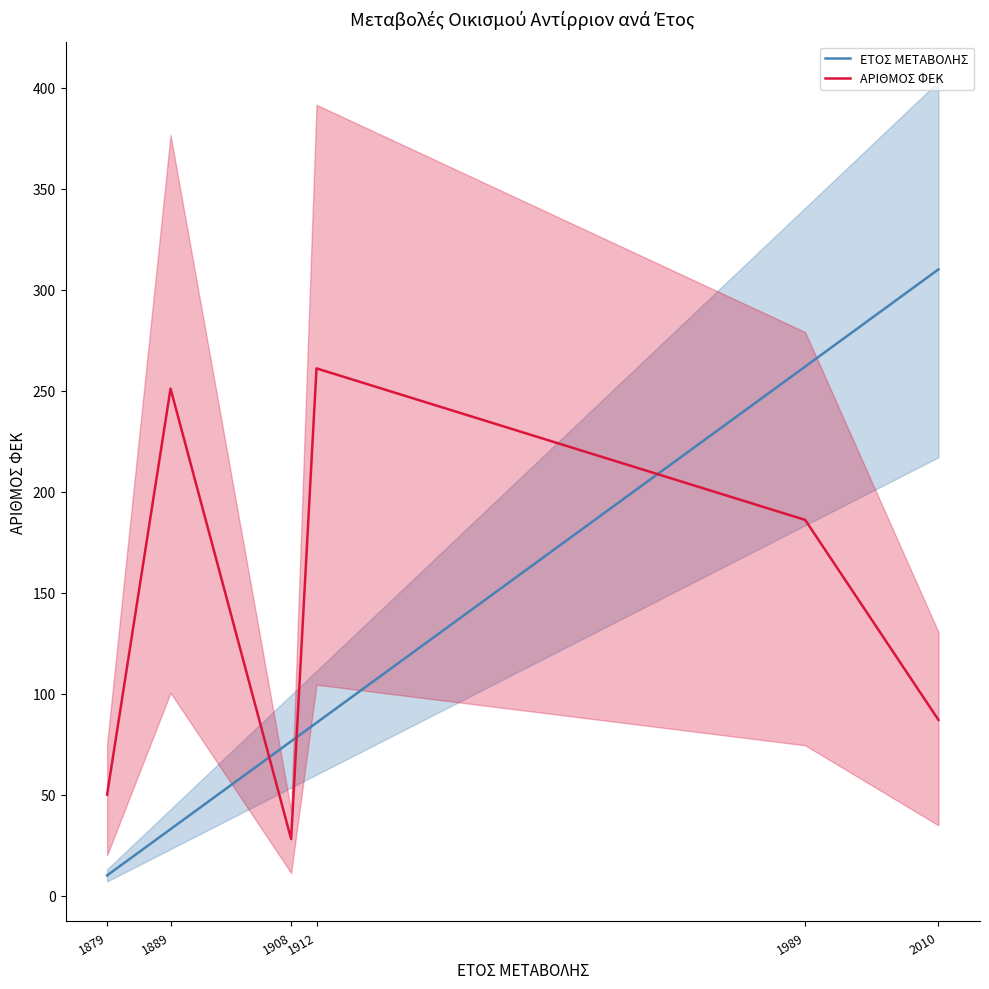

Where is the first local maximum for ΑΡΙΘΜΟΣ ΦΕΚ?

1889